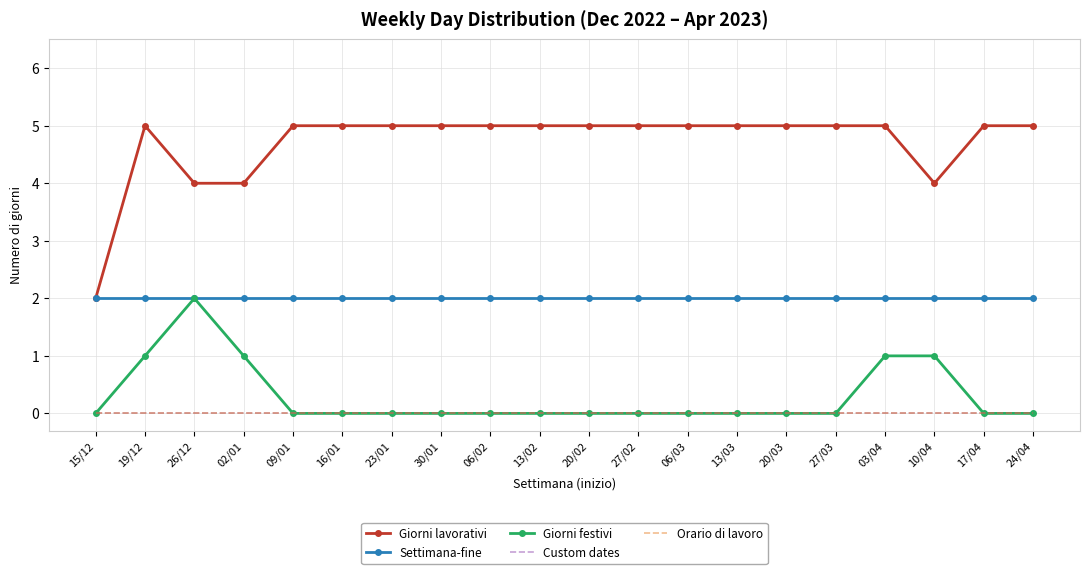

True or false: Custom dates and Orario di lavoro cross at least once.

False